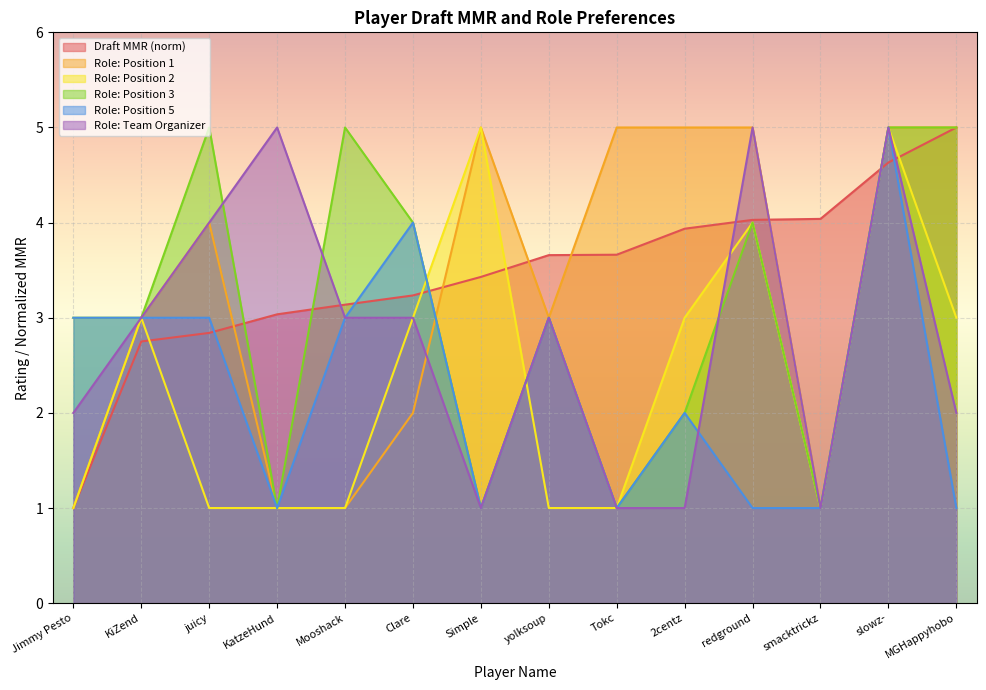

True or false: draft_mmr has more than 0 points higher than both neighbors.

False